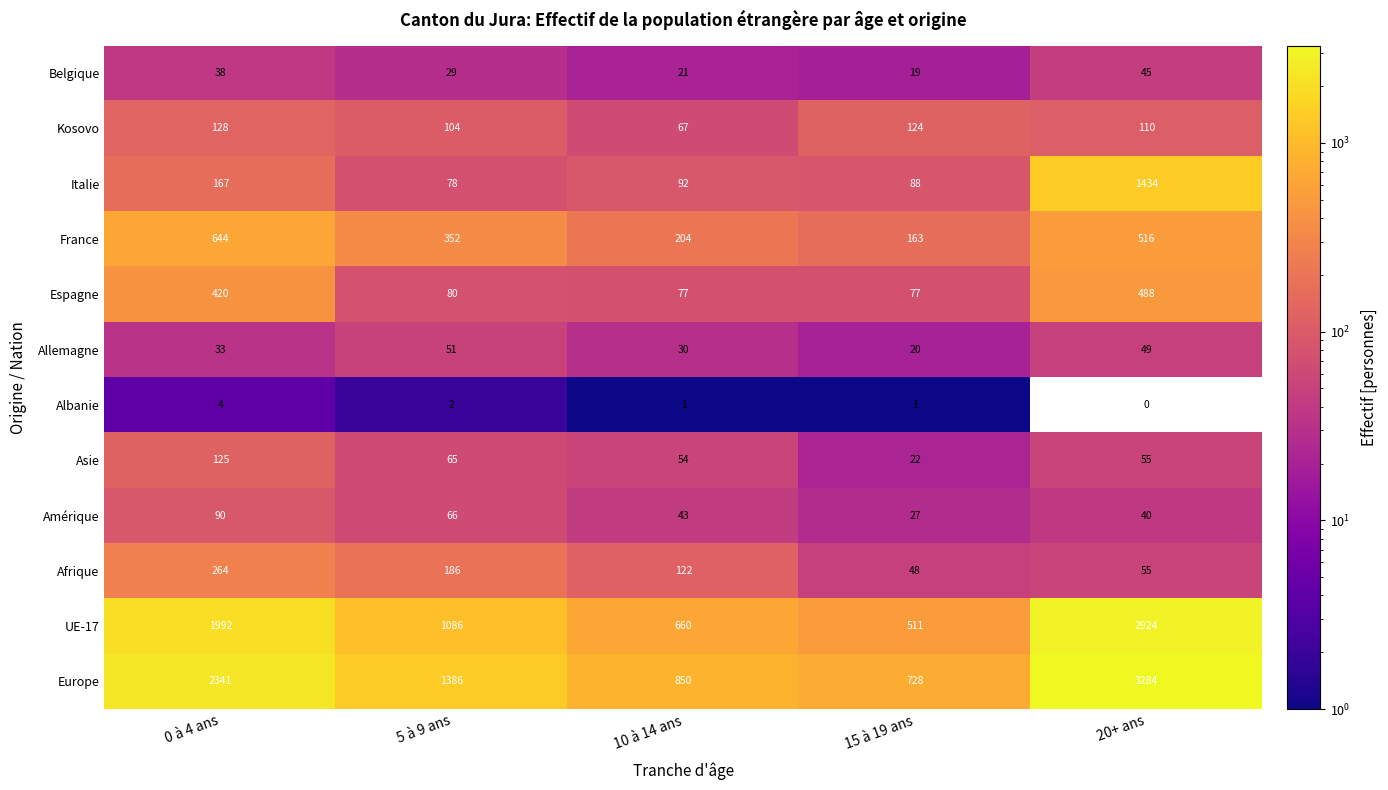

The UE-17 series shows 545 at 0 à 4 ans. True or false?

False